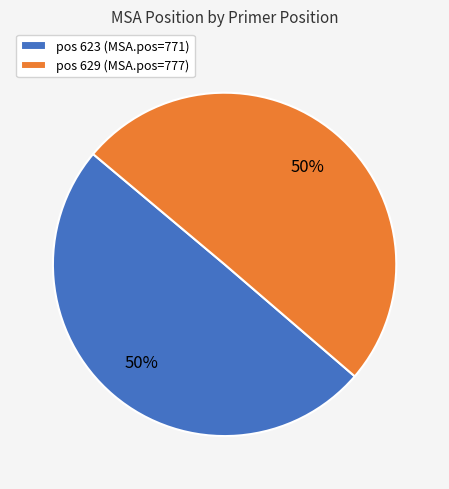

To the nearest percent, what percentage of the pie is pos 629 (MSA.pos=777)?

50%